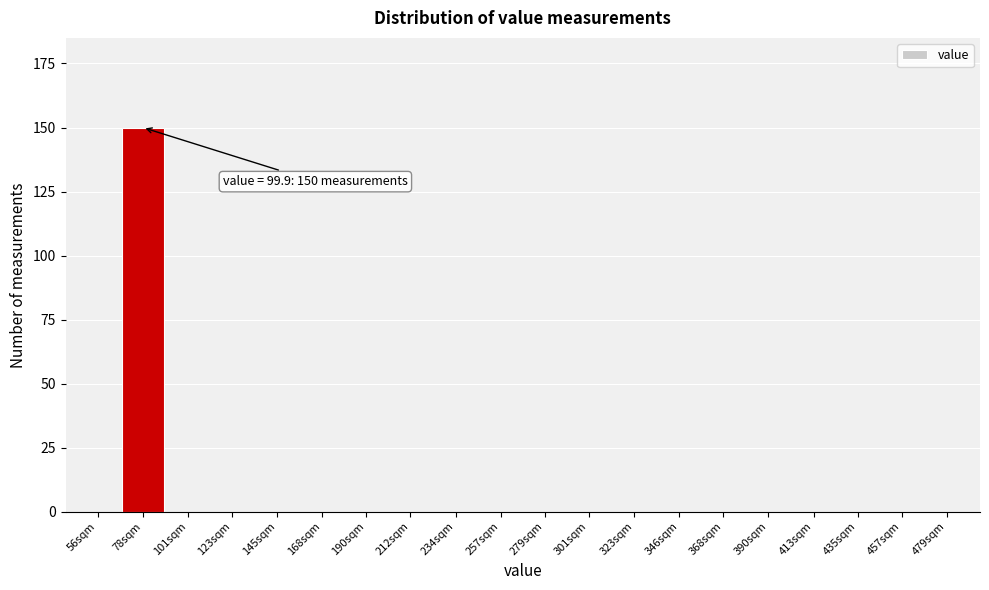

Reading left to right, what are all the values shown in this chart?

56sqm=0	78sqm=150	101sqm=0	123sqm=0	145sqm=0	168sqm=0	190sqm=0	212sqm=0	234sqm=0	257sqm=0	279sqm=0	301sqm=0	323sqm=0	346sqm=0	368sqm=0	390sqm=0	413sqm=0	435sqm=0	457sqm=0	479sqm=0